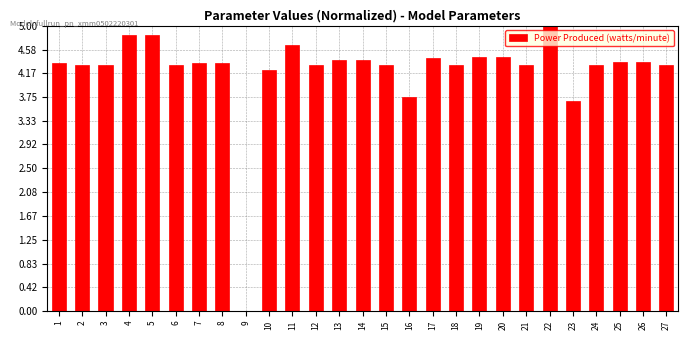

Between 21 and 23, which is larger?

21